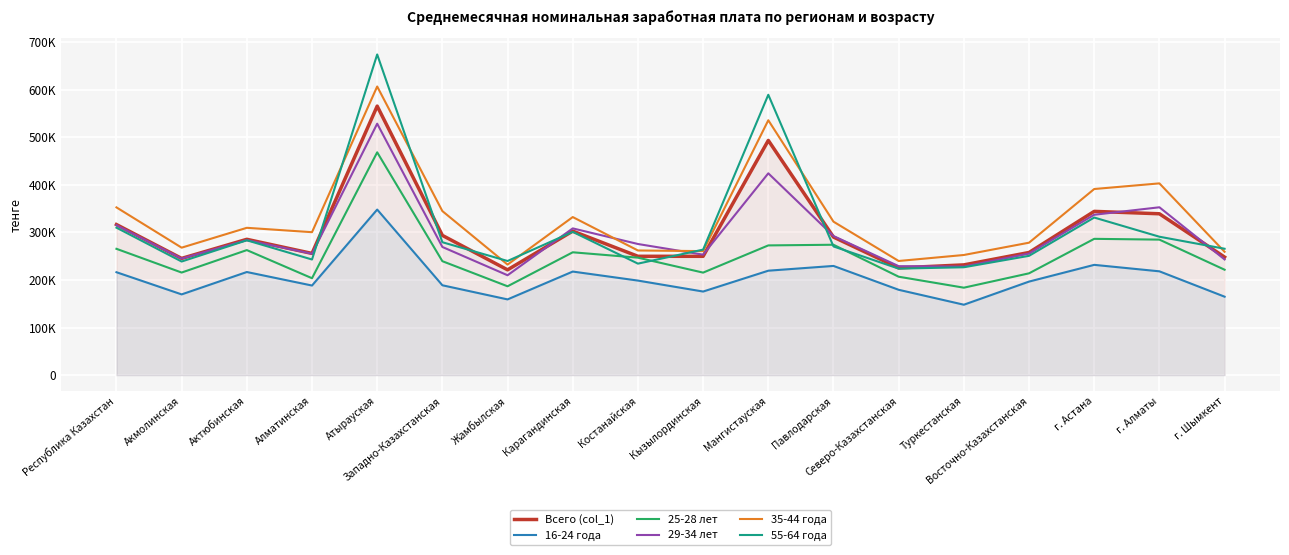

True or false: 25-28 лет and 35-44 года cross at least once.

False